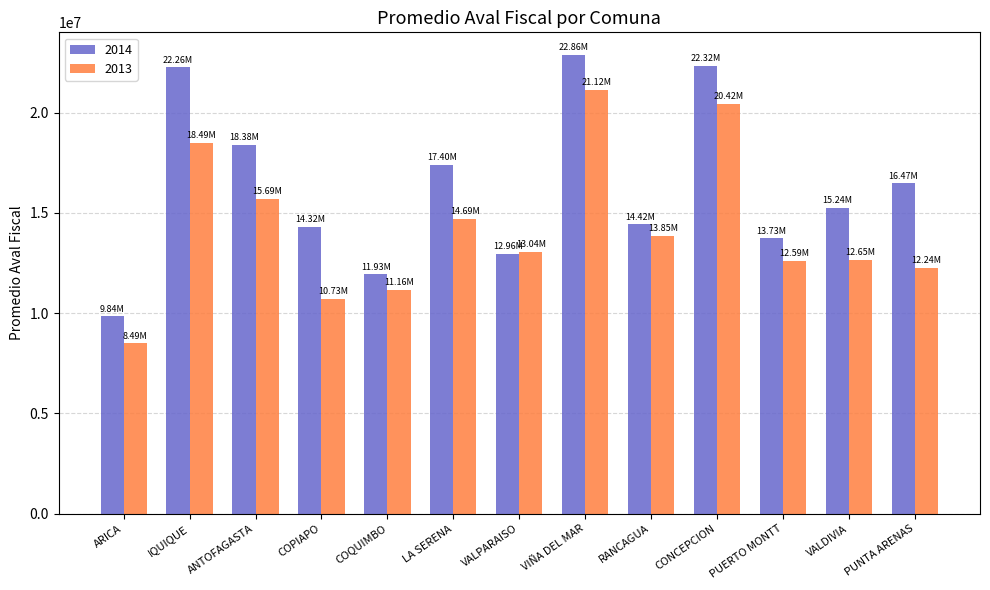

Which series has the largest total across all categories?

2014